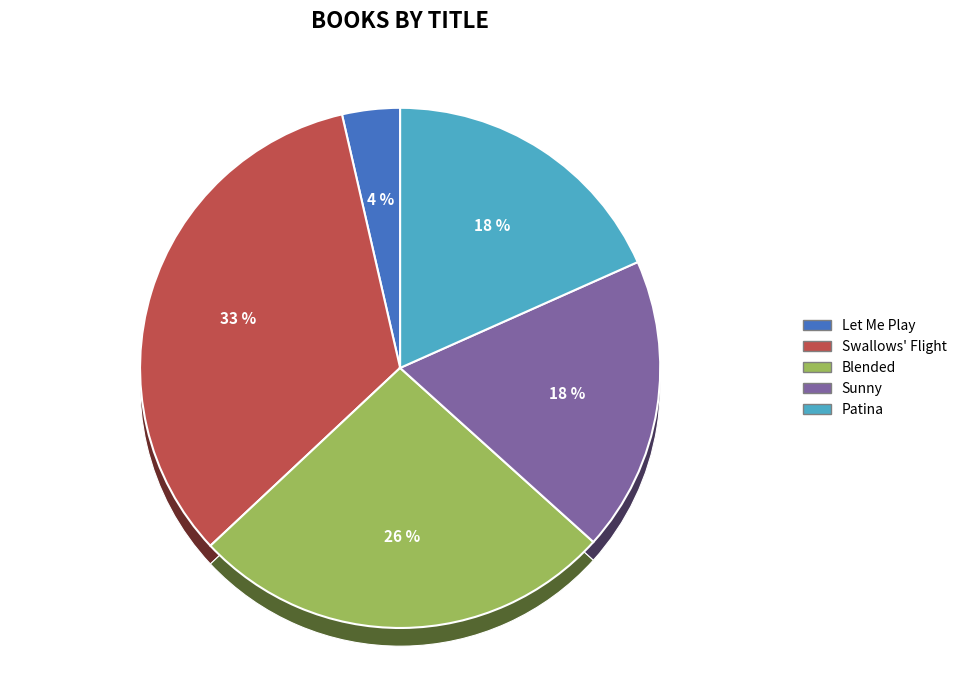

Approximately how many times larger is the value at Blended compared to Let Me Play?

7.3